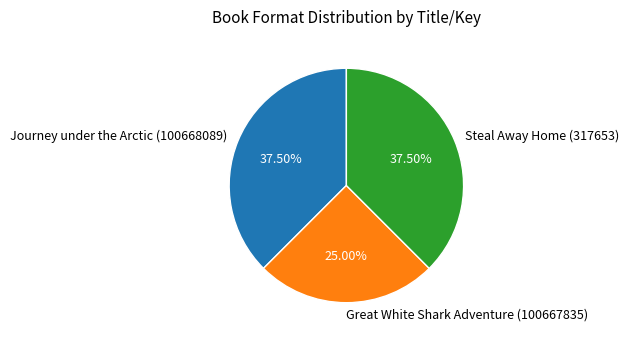

What percentage do Steal Away Home (317653) and Journey under the Arctic (100668089) together represent?

75.0%